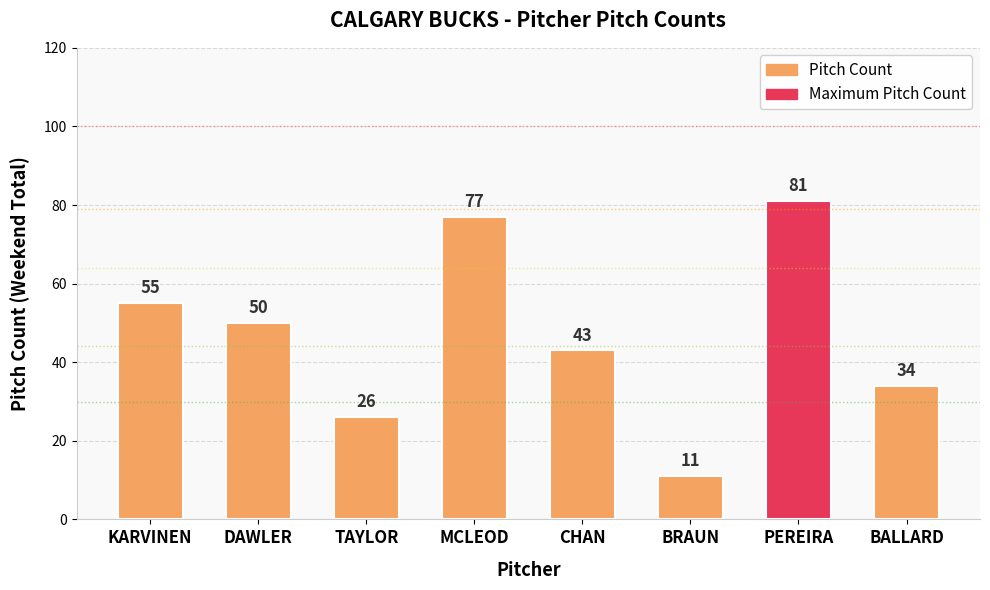

Is it true that the value at DAWLER is 24?

False